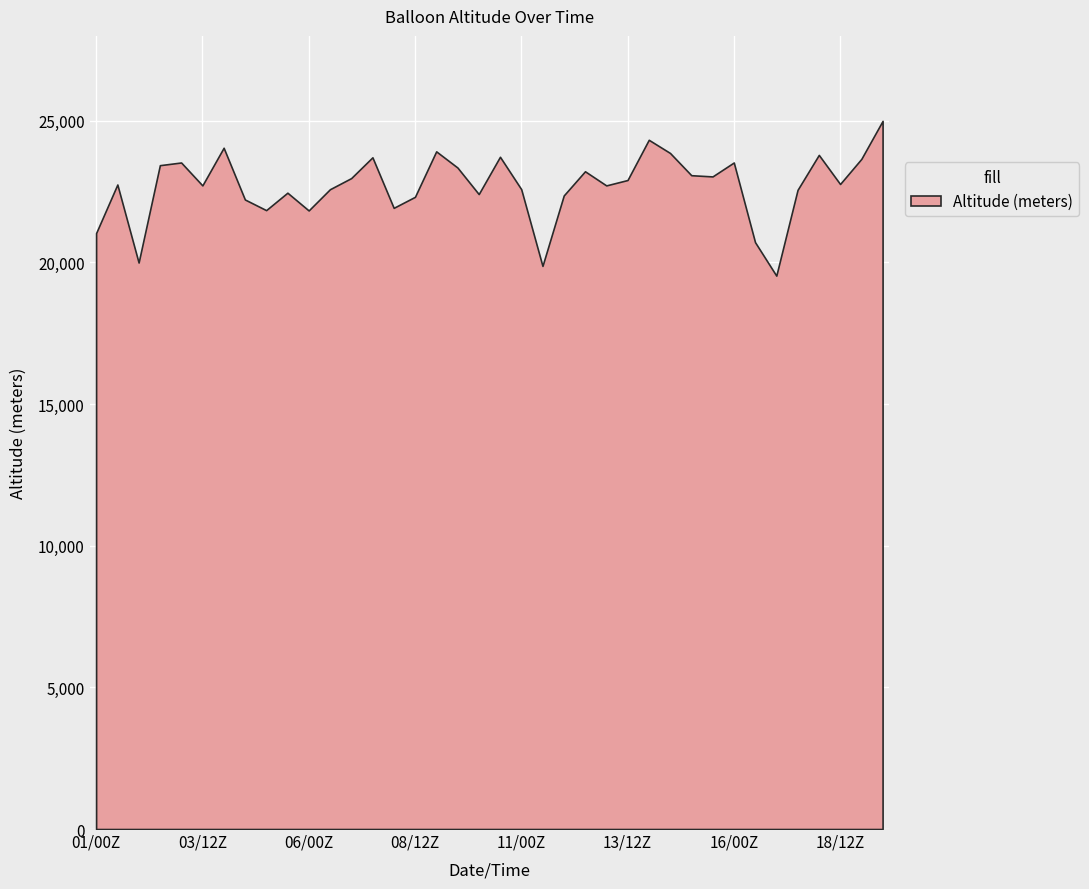

True or false: there are more than 1 points higher than both neighbors.

True